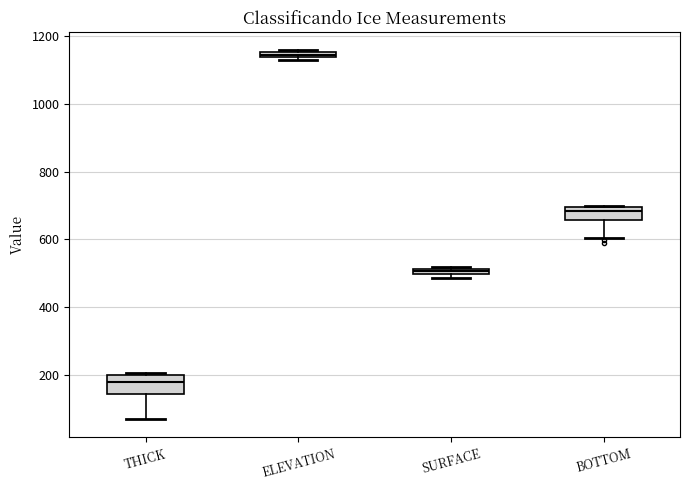

Which box has the lowest median line?

THICK